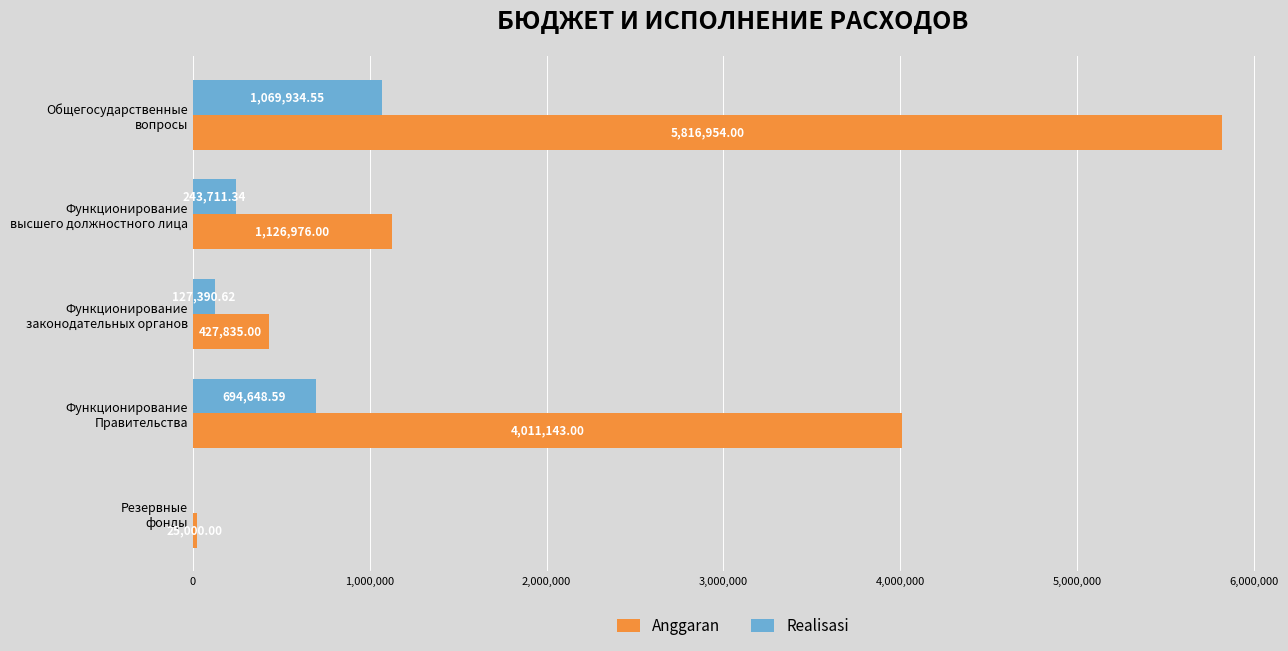

What is the sum of all Anggaran values?

11407908.0